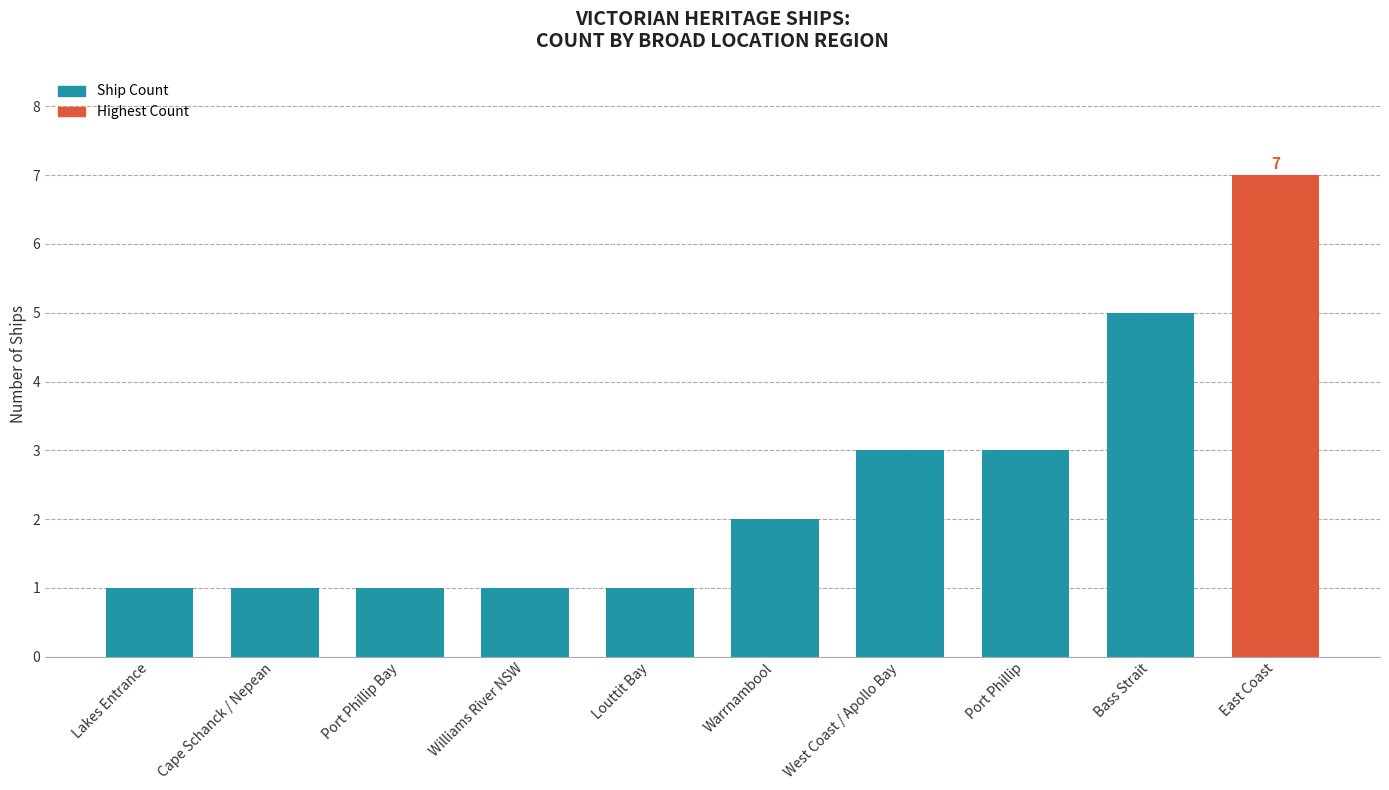

Reading left to right, what are all the values shown in this chart?

1	1	1	1	1	2	3	3	5	7